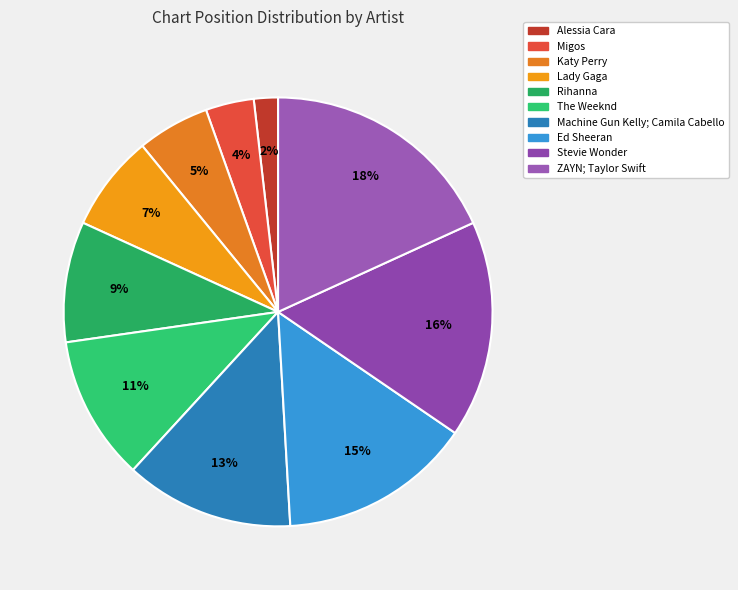

Which category has the smallest portion of the pie?

Alessia Cara